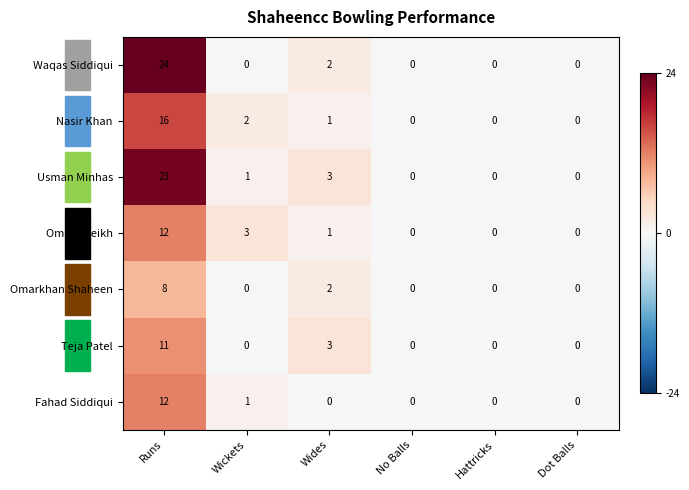

What is the difference between the highest and lowest values at Runs?

16